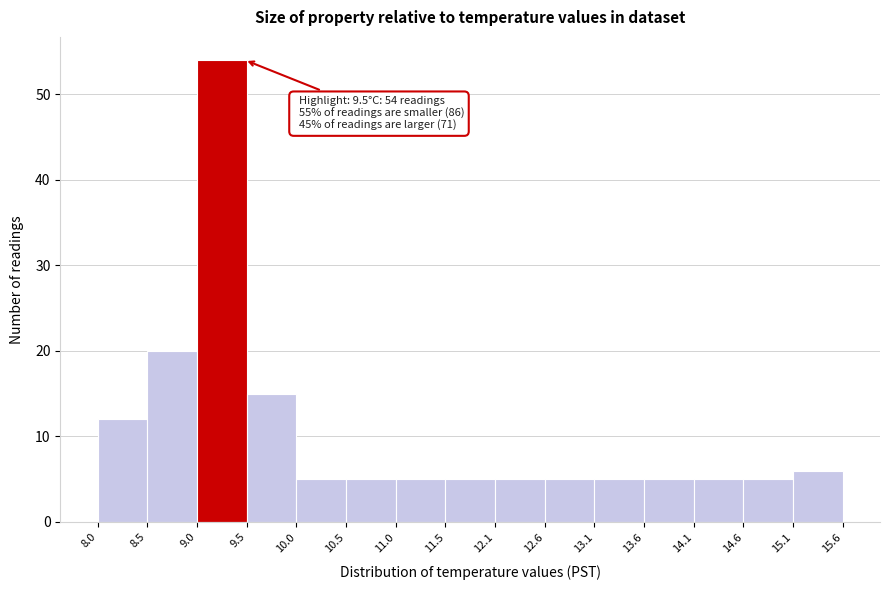

Over which range of the x-axis is the bar tallest?

9.0 to 9.5